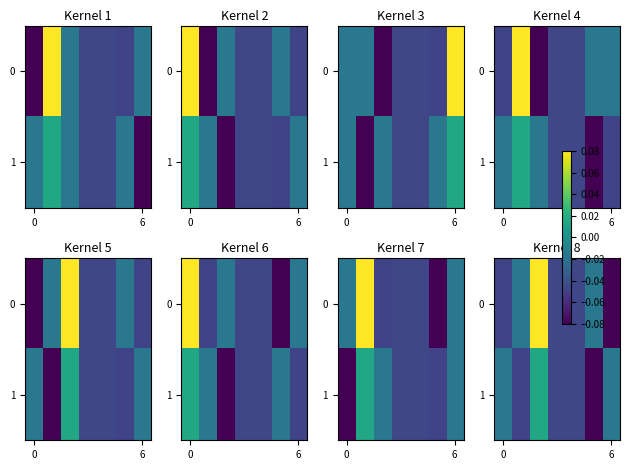

Is the value of 0 at 0 greater than the value of 1 at 6?

No